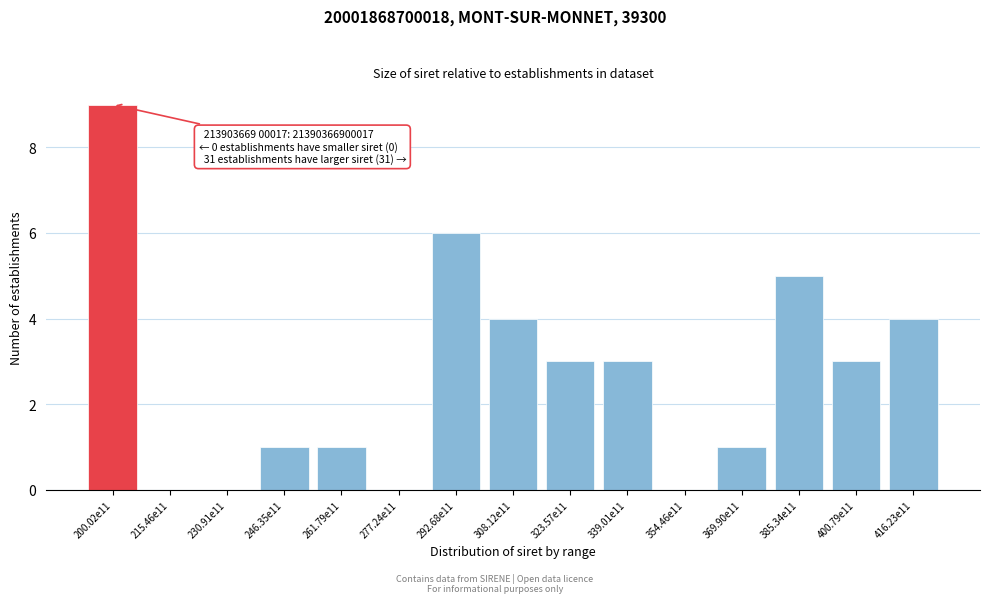

Reading right to left, what are all the values shown in this chart?

416.23e11=4	400.79e11=3	385.34e11=5	369.90e11=1	354.46e11=0	339.01e11=3	323.57e11=3	308.12e11=4	292.68e11=6	277.24e11=0	261.79e11=1	246.35e11=1	230.91e11=0	215.46e11=0	200.02e11=9